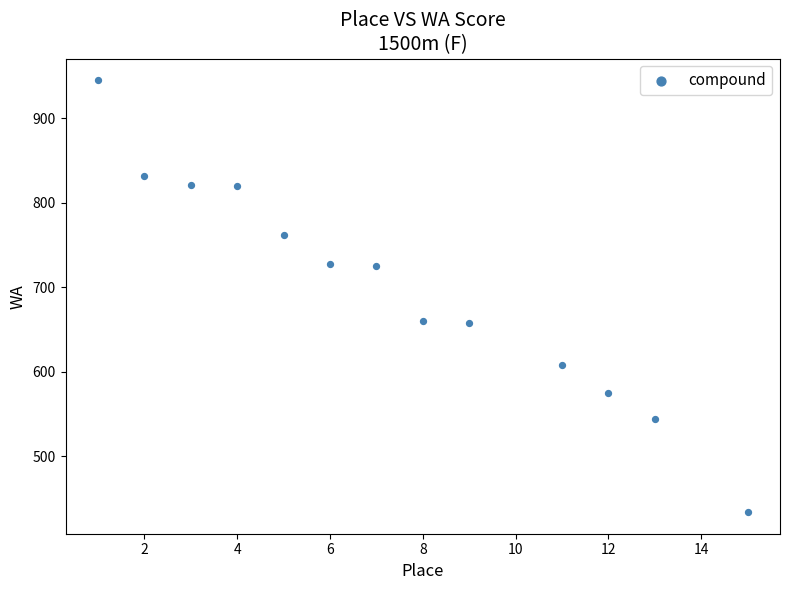

What is the range of Y values (max minus min)?

511